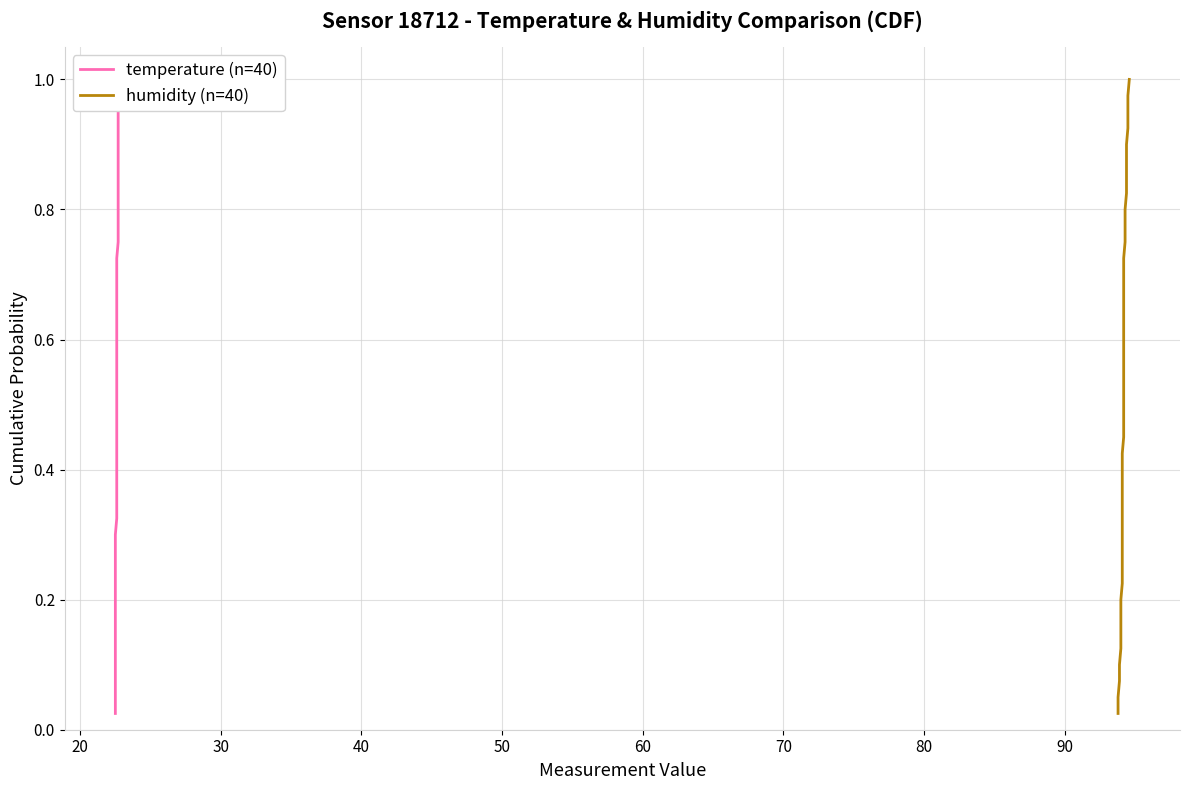

True or false: temperature (n=40) has more than 2 points higher than both neighbors.

False